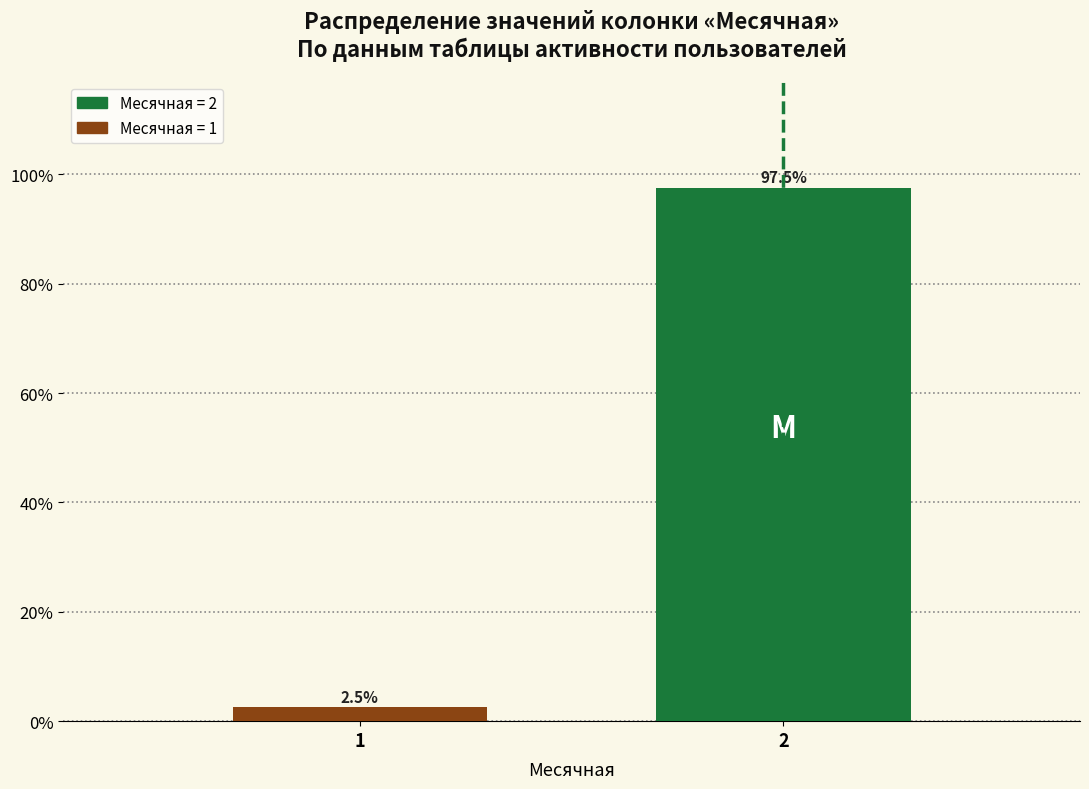

Reading right to left, extract all data points from this chart.

97.5	2.5